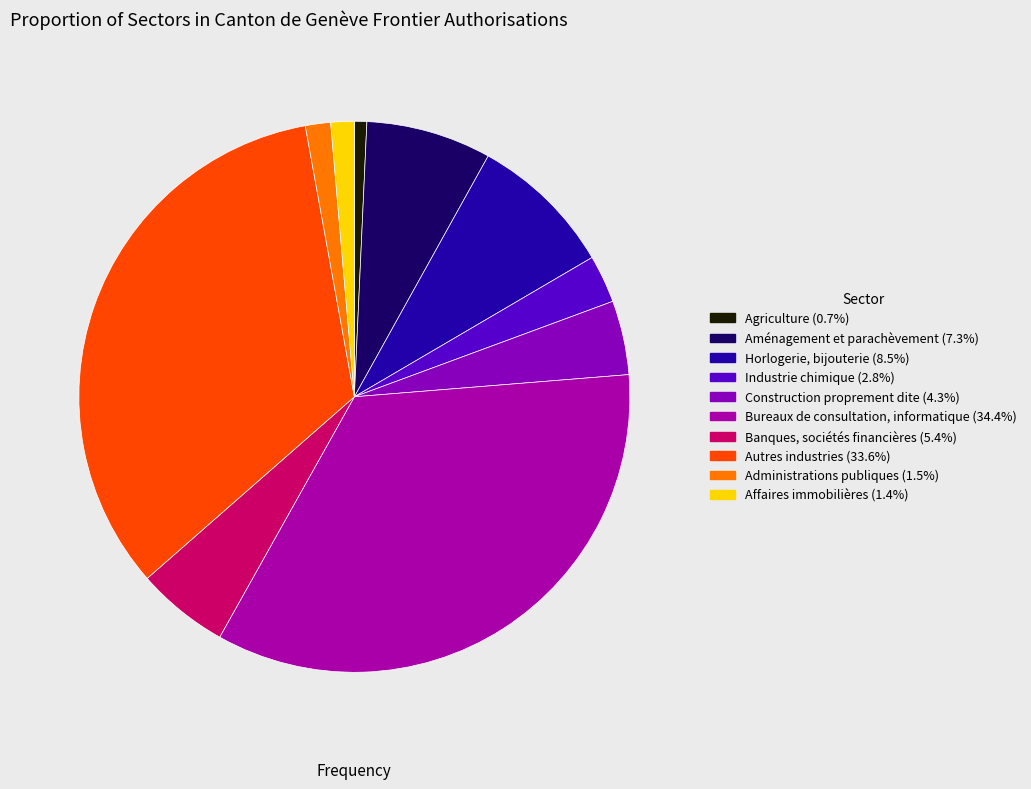

How many slices are in this pie chart?

10